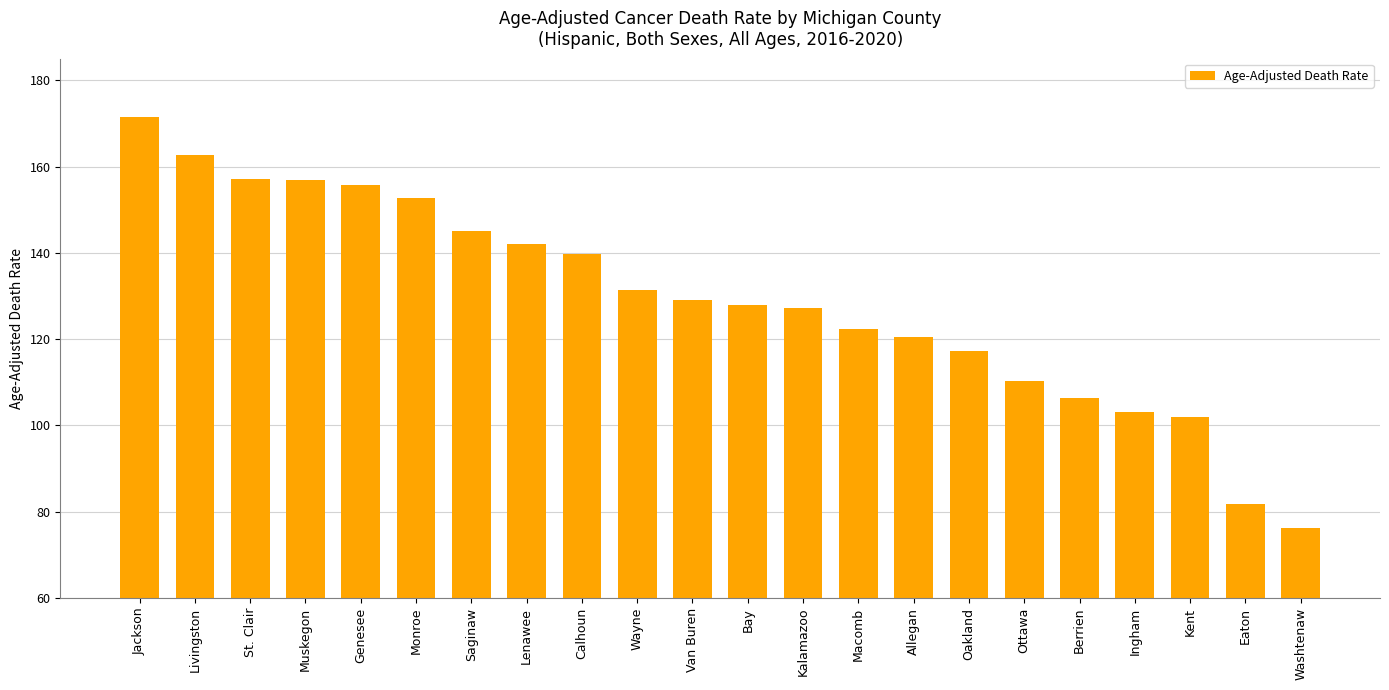

Which has a higher value, Eaton or Livingston?

Livingston